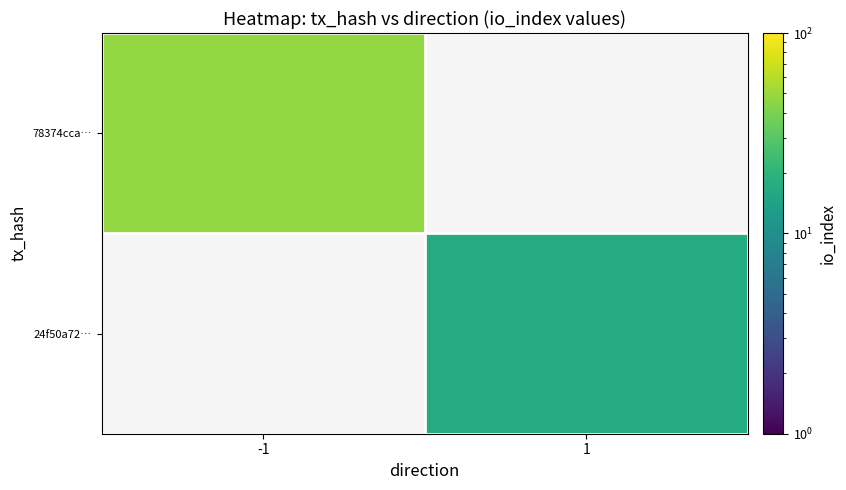

What is the minimum value for 78374cca…?

47.0